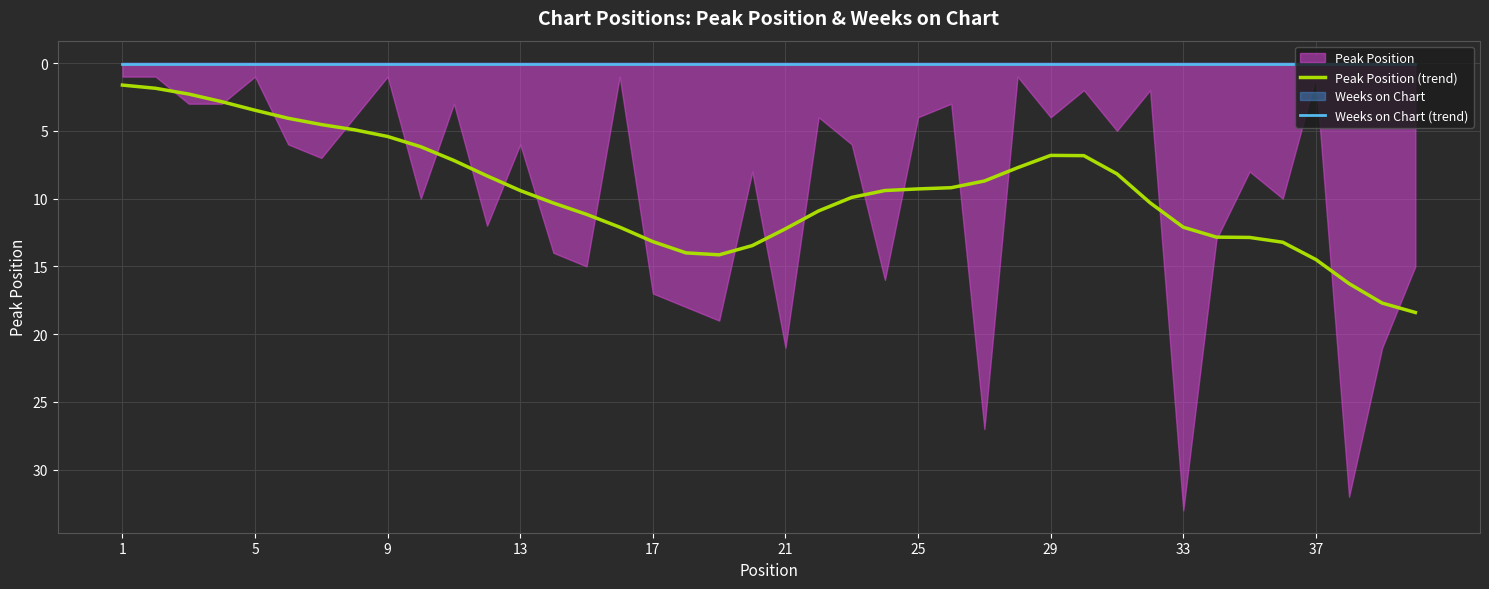

Is it true that Weeks on Chart (trend) equals 0.1 at 29?

True